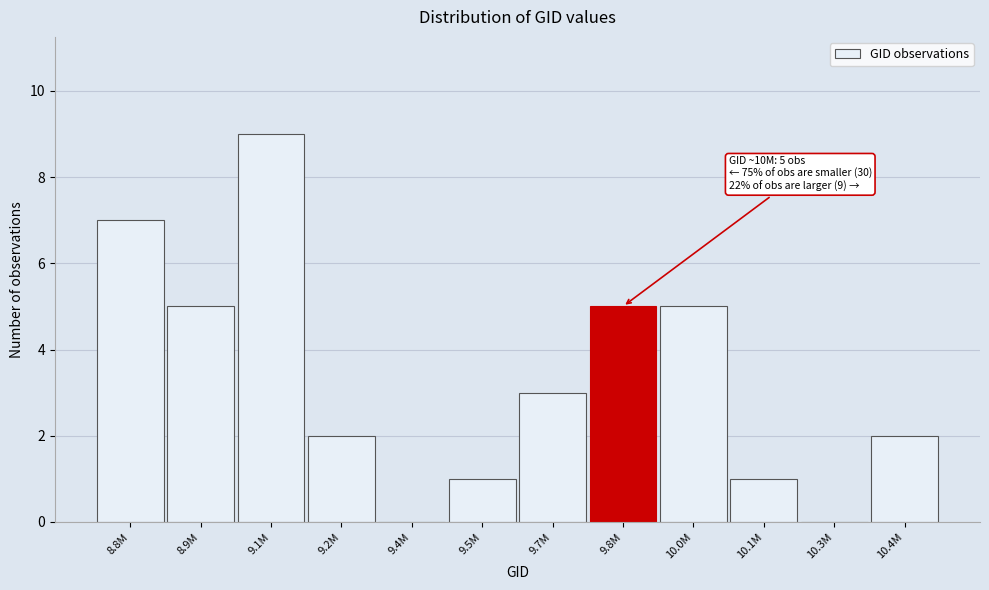

Reading left to right, list all the values displayed in this chart.

8.8M=7	8.9M=5	9.1M=9	9.2M=2	9.4M=0	9.5M=1	9.7M=3	9.8M=5	10.0M=5	10.1M=1	10.3M=0	10.4M=2